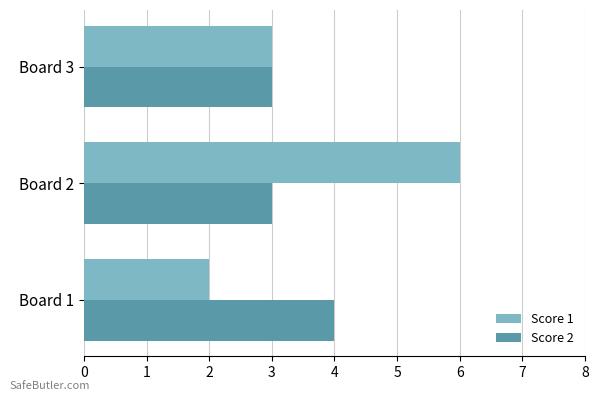

How many categories are shown in the chart?

3